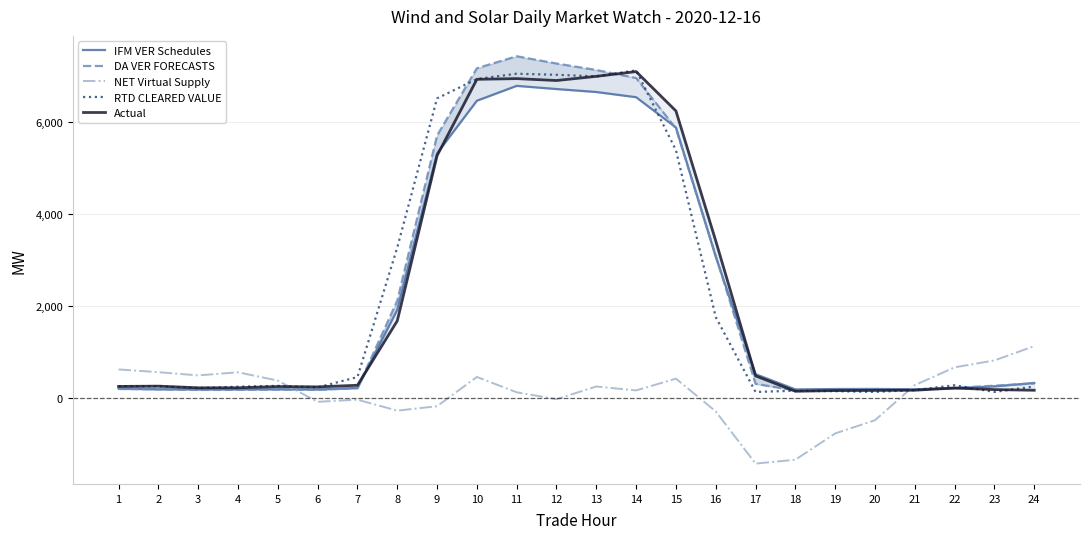

Which series changed the most between 1 and 10?

DA VER FORECASTS